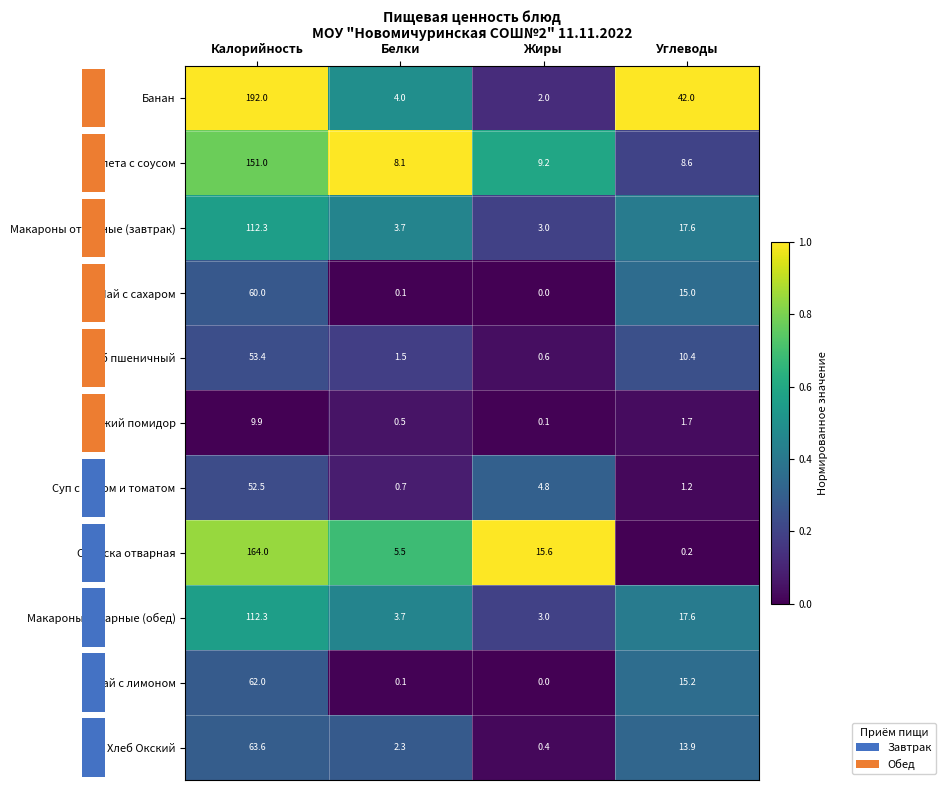

True or false: Хлеб пшеничный has a value of 72.5 at Калорийность.

False